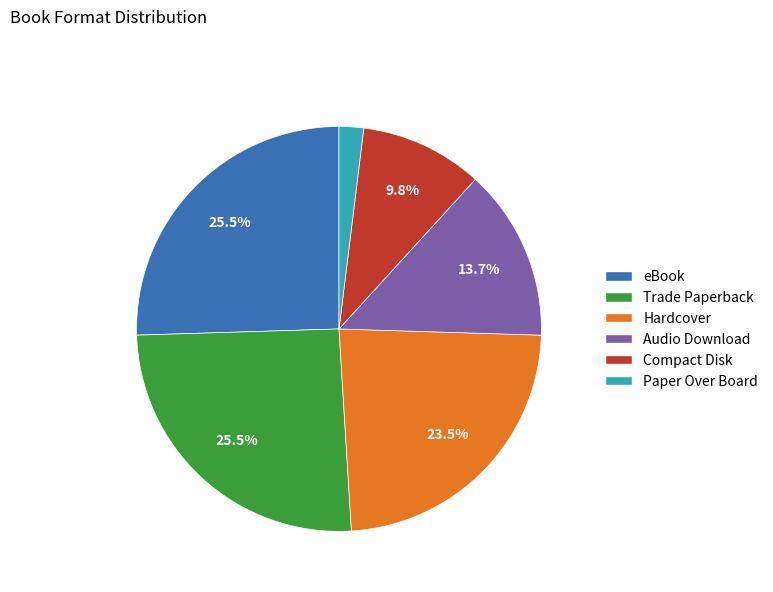

Is there any slice that represents more than half of the pie?

No